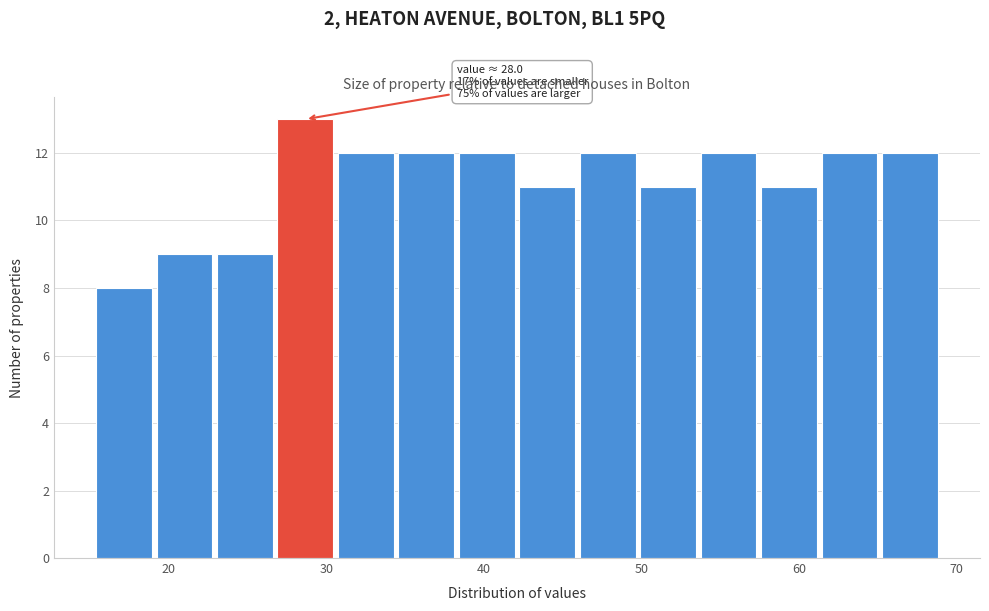

Read against the x-axis, roughly where is the centre of the tallest bar?

29